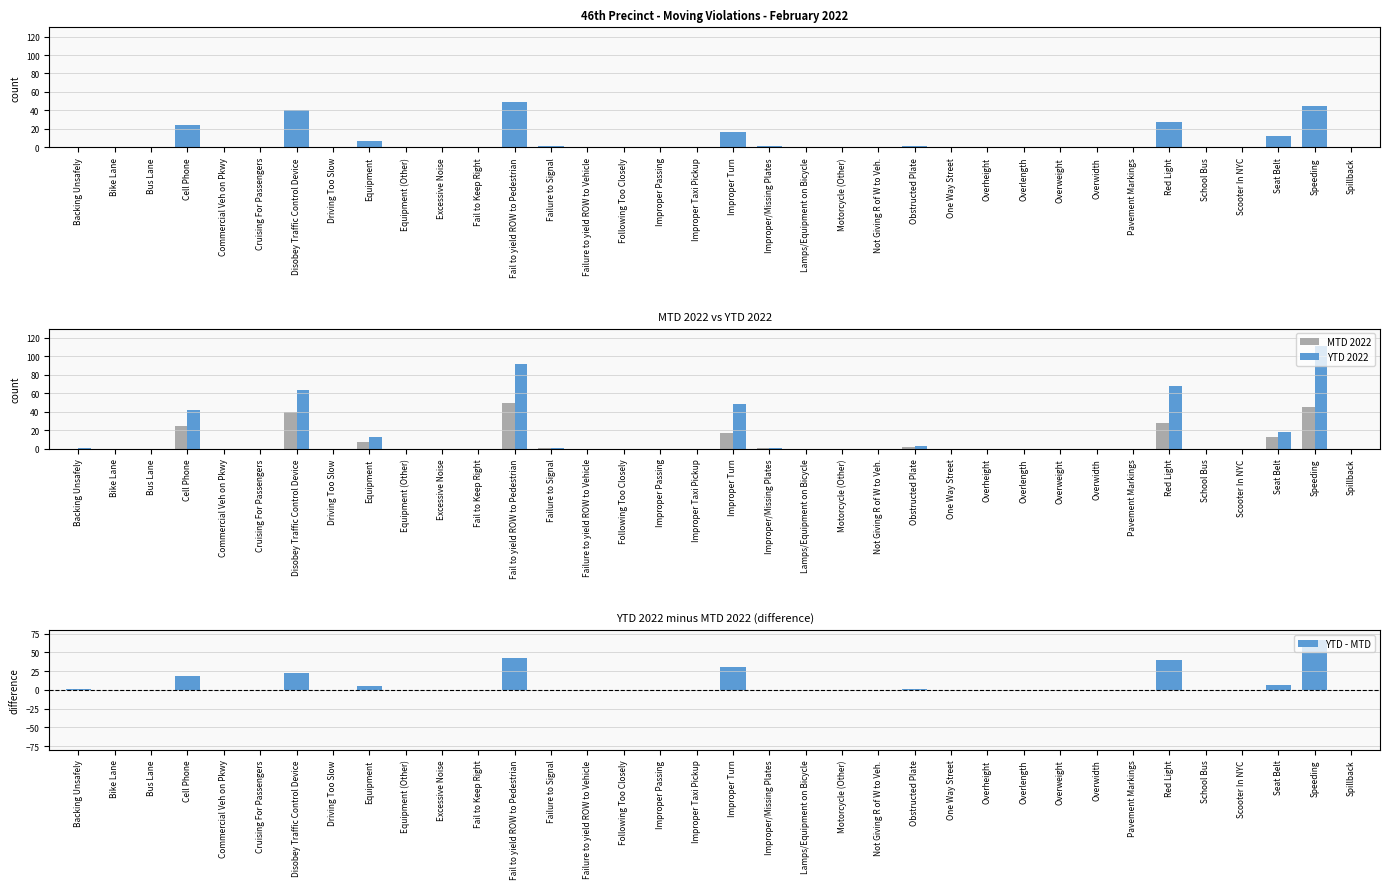

At which category is the sum across all series the highest?

Speeding